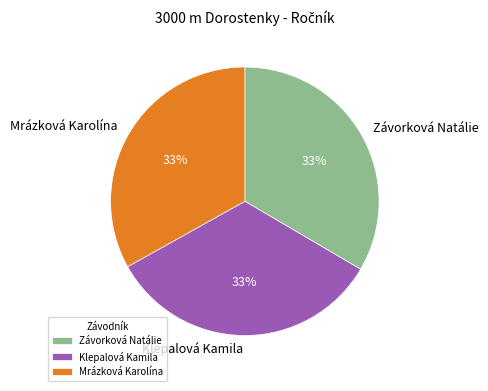

Is there a majority slice in this chart?

No